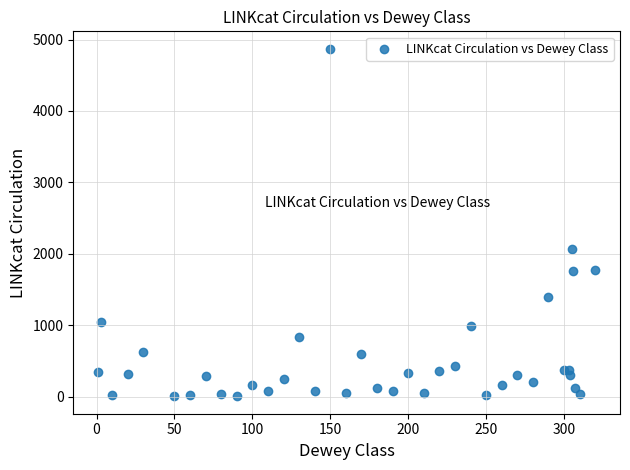

What Y value in the scatter plot is closest to 2437?

2060